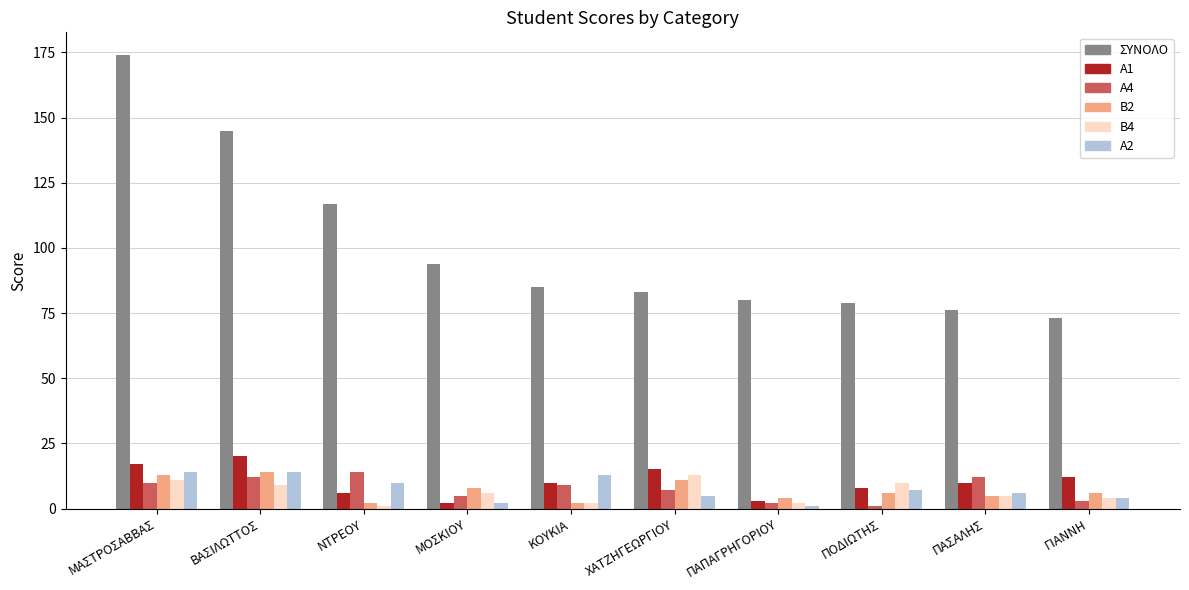

What value does the ΣΥΝΟΛΟ series have at ΧΑΤΖΗΓΕΩΡΓΙΟΥ, to the nearest 10?

80